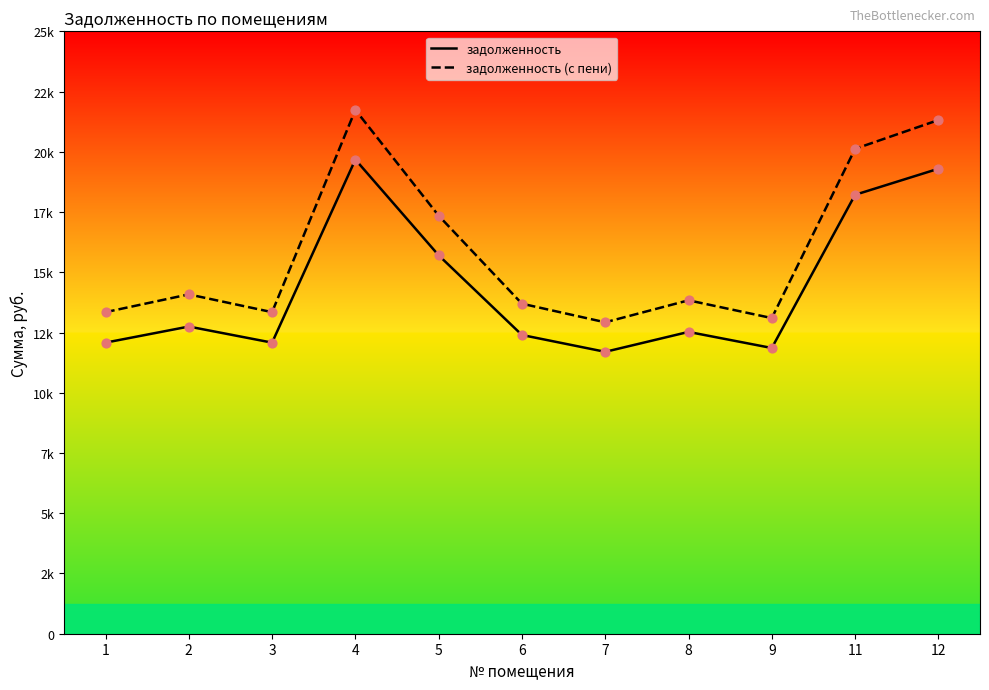

At how many categories does at least one series exceed 21337?

2